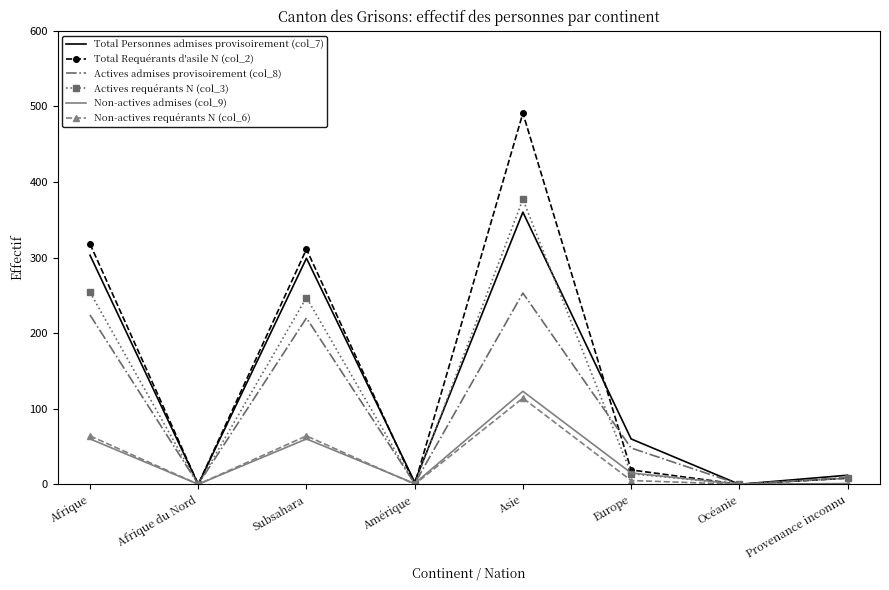

What is the total value across all series at Asie?

1718